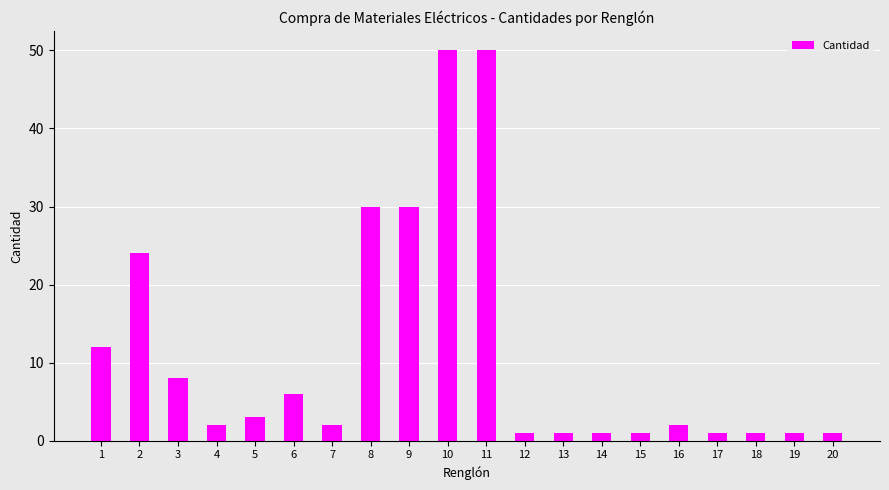

Where does the data first go above 2?

1